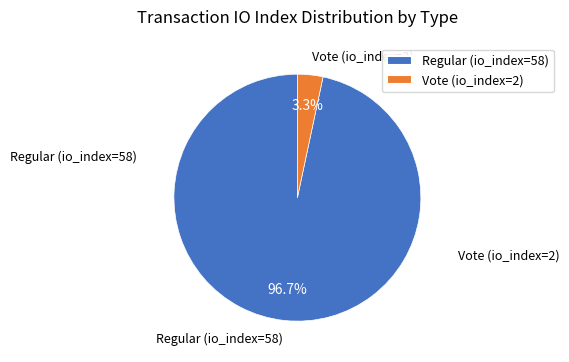

How many slices are in this pie chart?

2